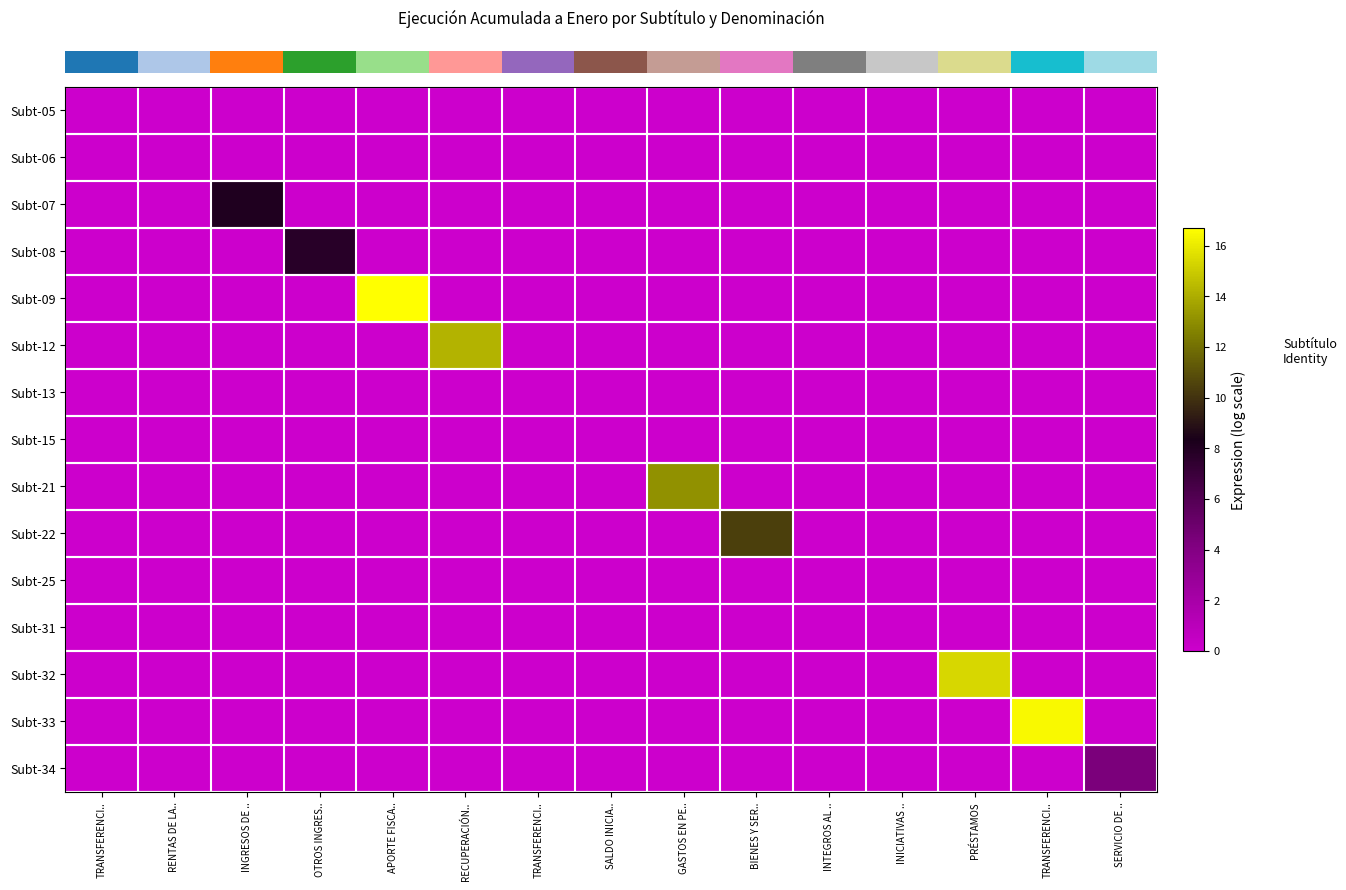

What is the difference between the highest and lowest values at GASTOS EN PE..?

13.1